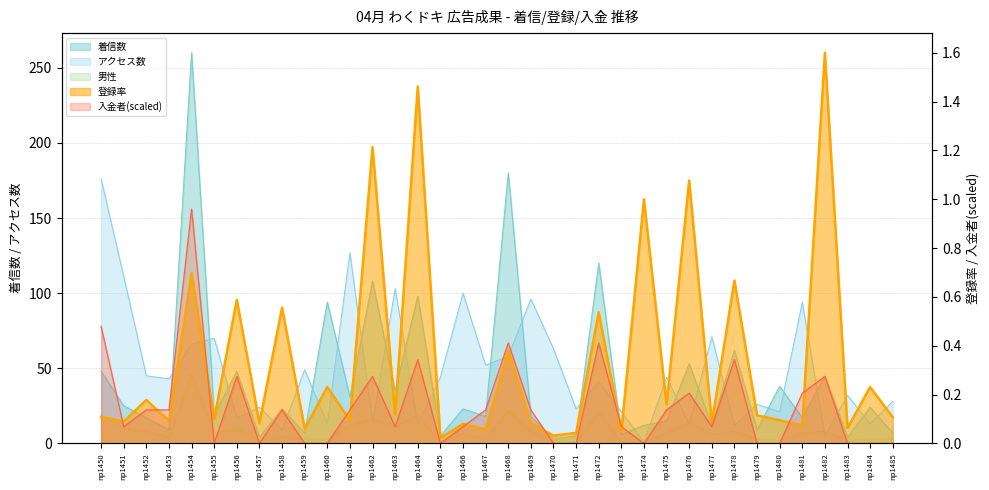

How many lines are shown in the chart?

5